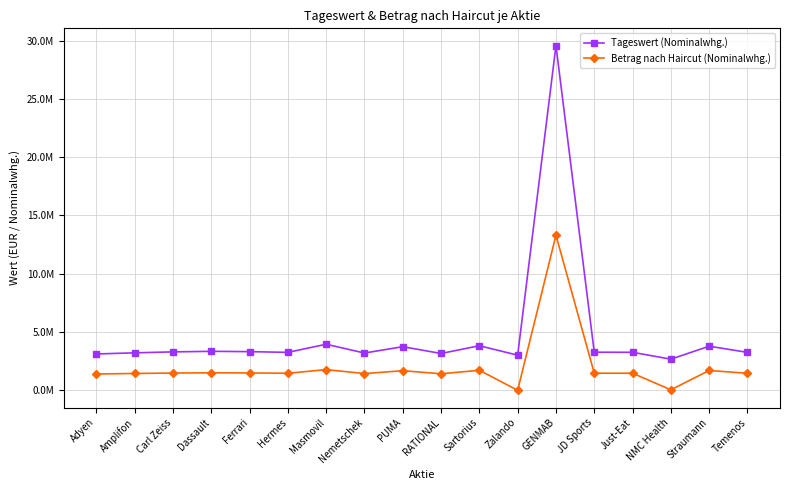

What value does the Betrag nach Haircut (Nominalwhg.) series have at NMC Health?

47784.2